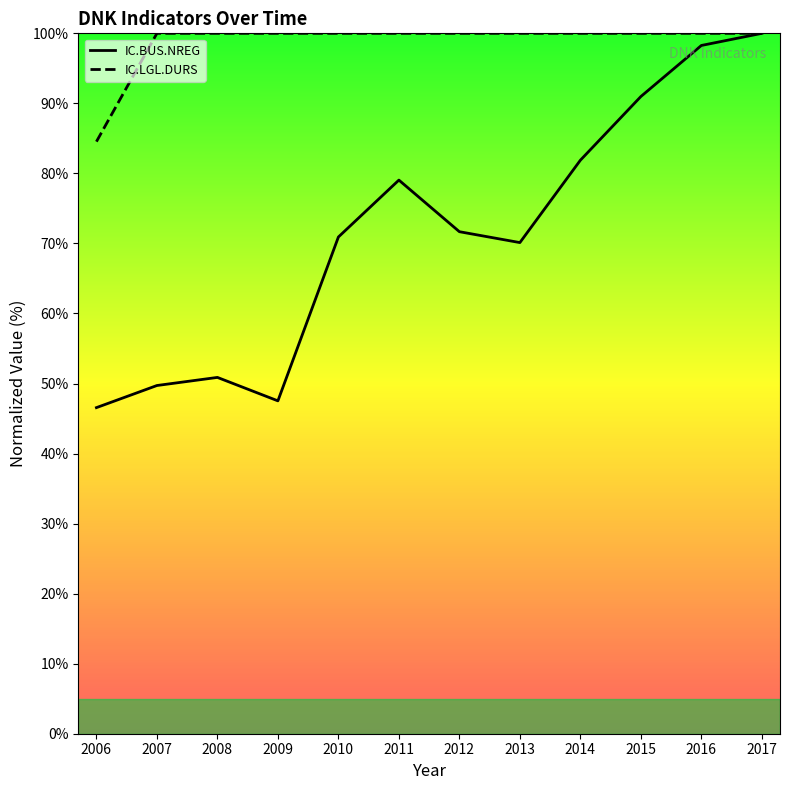

True or false: IC.BUS.NREG has a value of 49.7 at 2007.

True